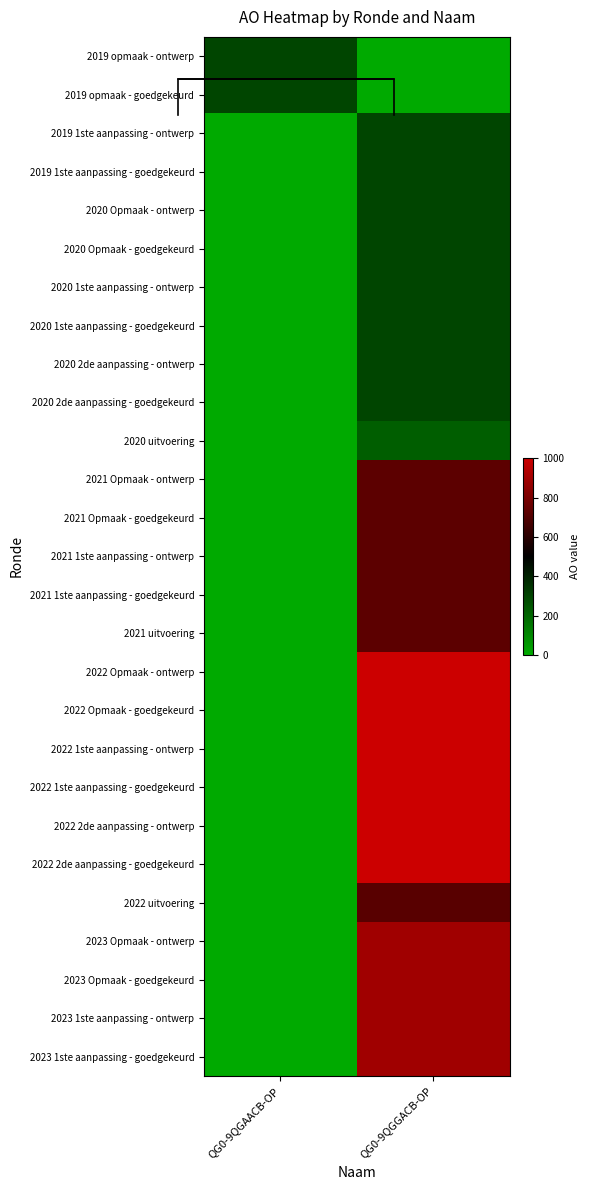

Read the 2021 1ste aanpassing - ontwerp value at QG0-9QGGACB-OP.

725